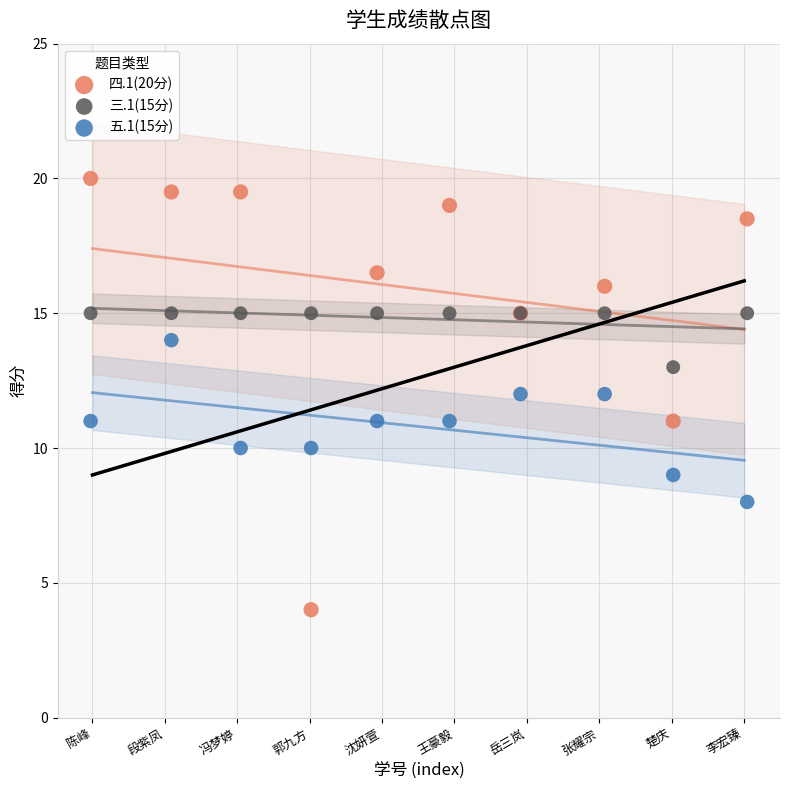

Which series reaches the maximum Y coordinate?

四.1(20分)